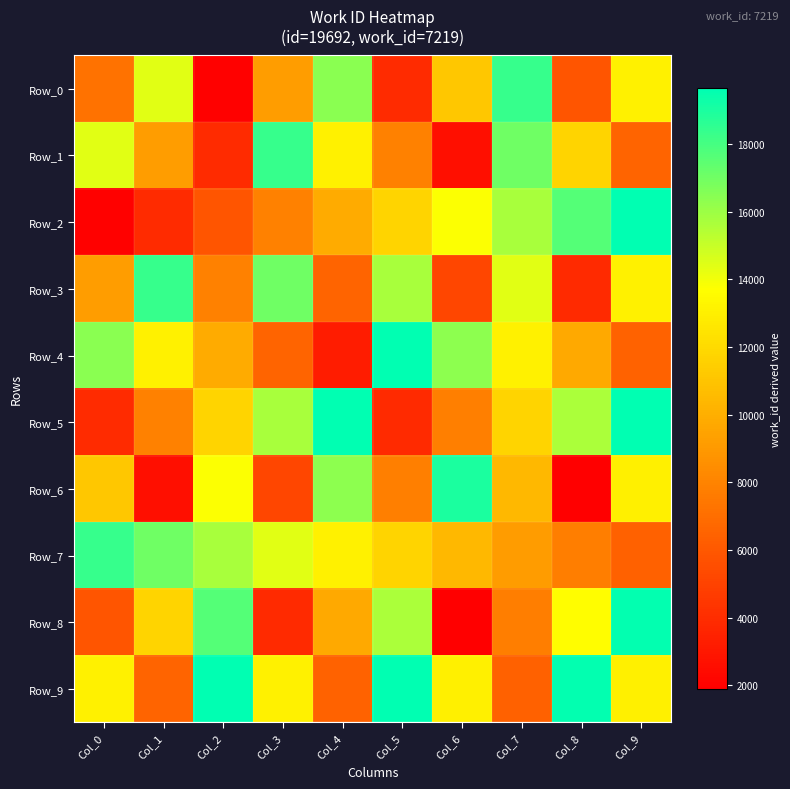

At which category does the chart reach its minimum across all series?

Col_8